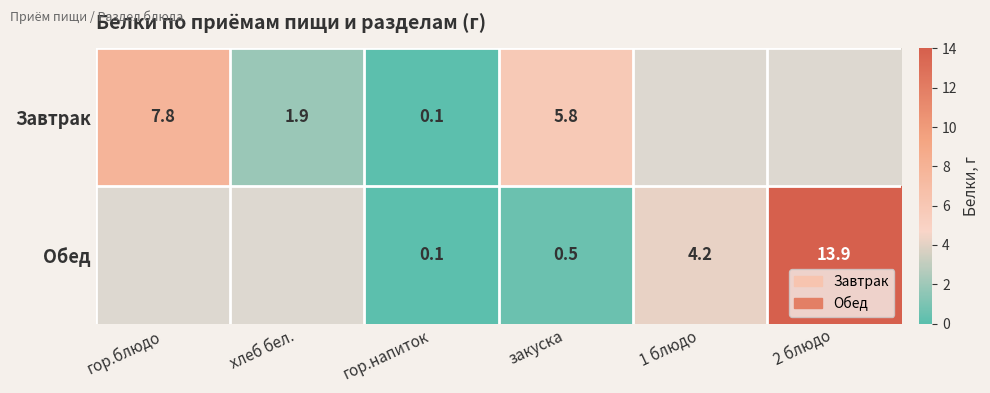

What is the sum of the Обед values at 2 блюдо and закуска?

14.4